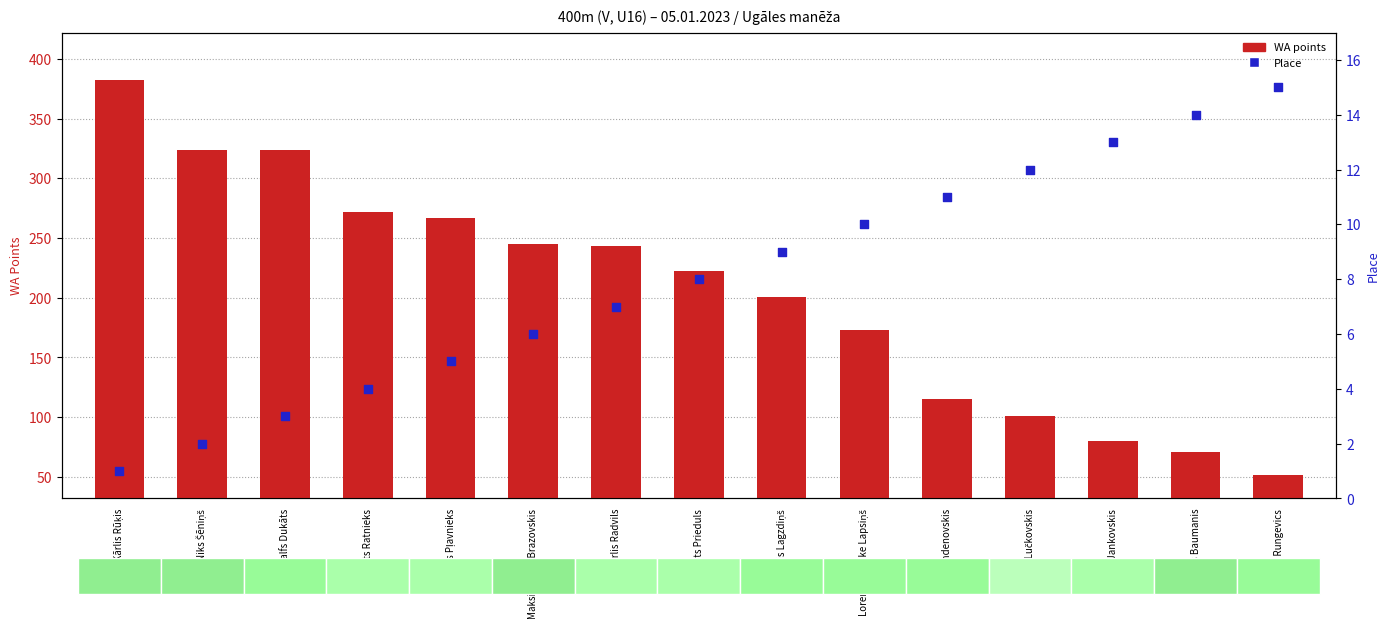

Which series has the widest spread of Y values?

WA points